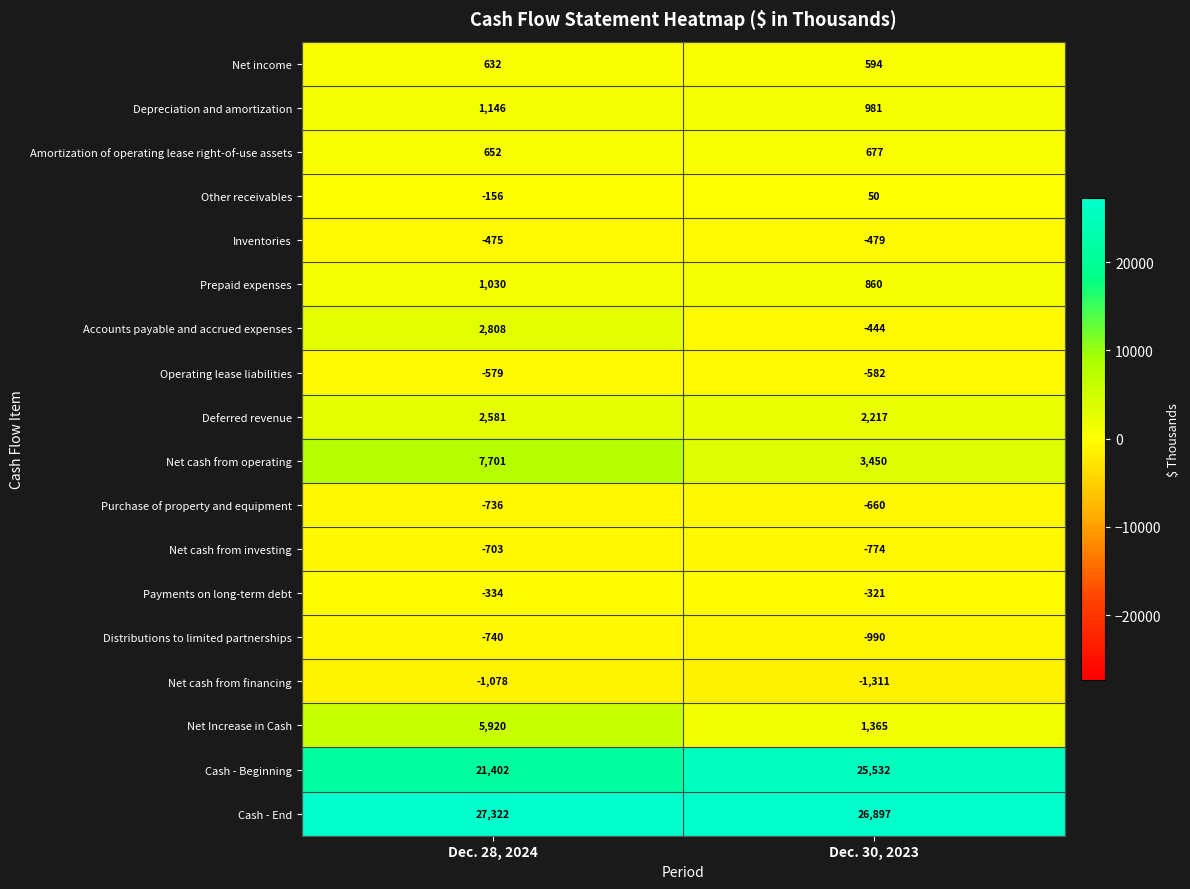

Rank the series by their maximum value, from lowest to highest.

Net cash from financing, Distributions to limited partnerships, Net cash from investing, Purchase of property and equipment, Operating lease liabilities, Inventories, Payments on long-term debt, Other receivables, Net income, Amortization of operating lease right-of-use assets, Prepaid expenses, Depreciation and amortization, Deferred revenue, Accounts payable and accrued expenses, Net Increase in Cash, Net cash from operating, Cash - Beginning, Cash - End